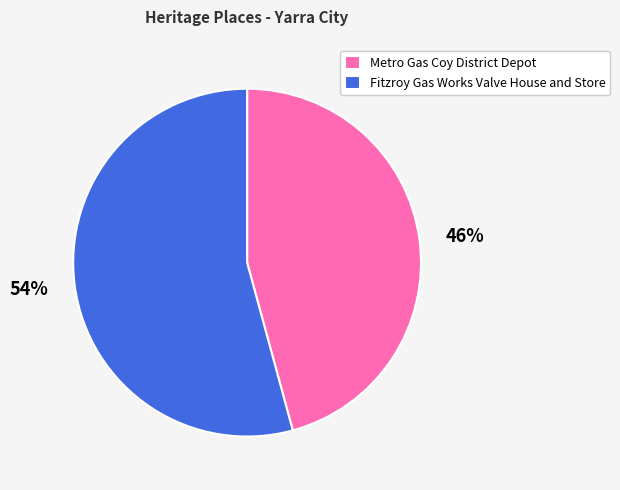

Is there any slice that represents more than half of the pie?

Yes